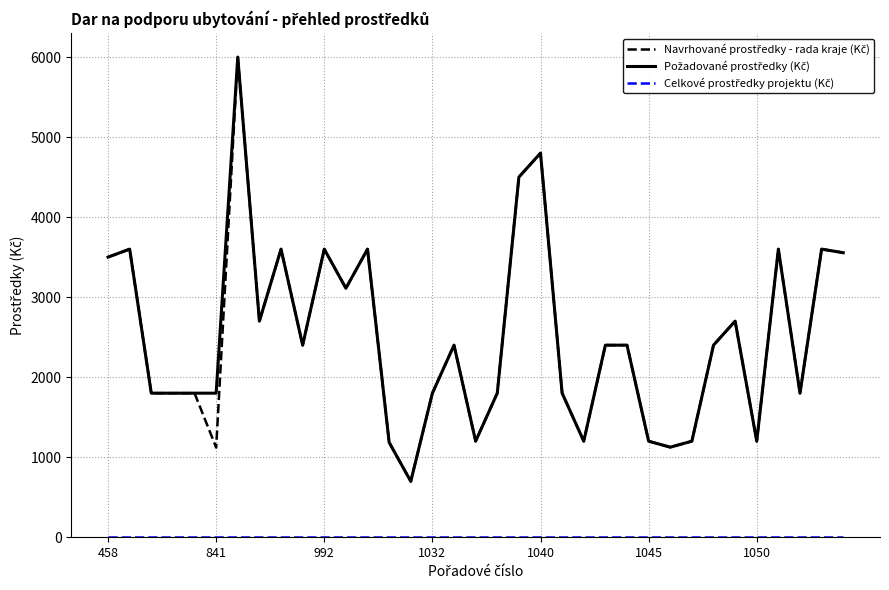

Reading left to right, extract all data points from this chart.

Navrhované prostředky - rada kraje (Kč): 3500	3600	1800	1800	1800	1121	6000	2700	3600	2400	3600	3111	3600	1185	698	1800	2400	1200	1800	4500	4800	1800	1200	2400	2400	1200	1125	1200	2400	2700	1200	3600	1800	3600	3555
Požadované prostředky (Kč): 3500	3600	1800	1800	1800	1800	6000	2700	3600	2400	3600	3111	3600	1185	698	1800	2400	1200	1800	4500	4800	1800	1200	2400	2400	1200	1125	1200	2400	2700	1200	3600	1800	3600	3555
Celkové prostředky projektu (Kč): 0	0	0	0	0	0	0	0	0	0	0	0	0	0	0	0	0	0	0	0	0	0	0	0	0	0	0	0	0	0	0	0	0	0	0